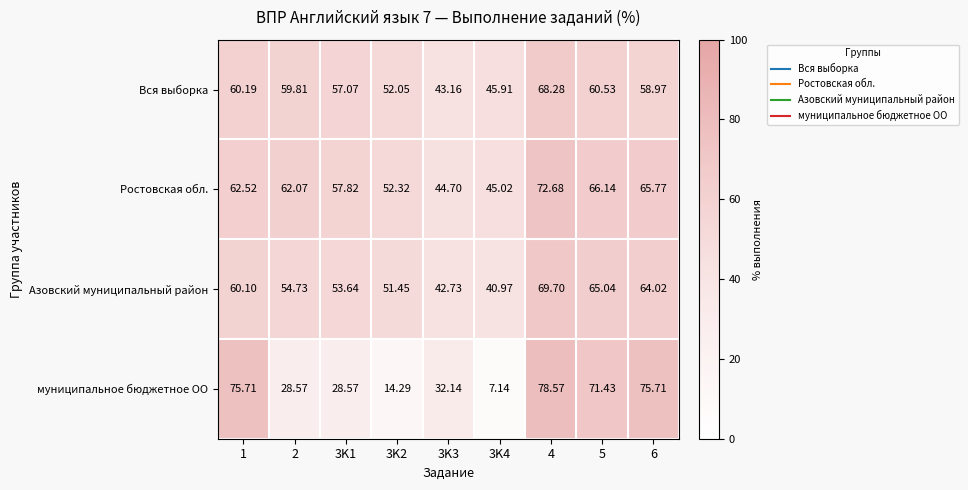

Rank the series at 5 from highest to lowest value.

муниципальное бюджетное ОО, Ростовская обл., Азовский муниципальный район, Вся выборка